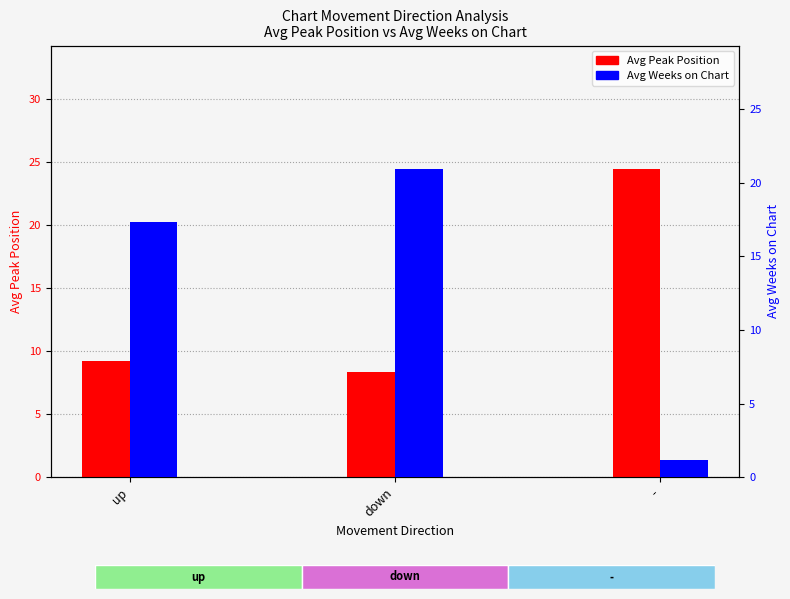

How many values in the Avg Weeks on Chart series exceed 17?

2